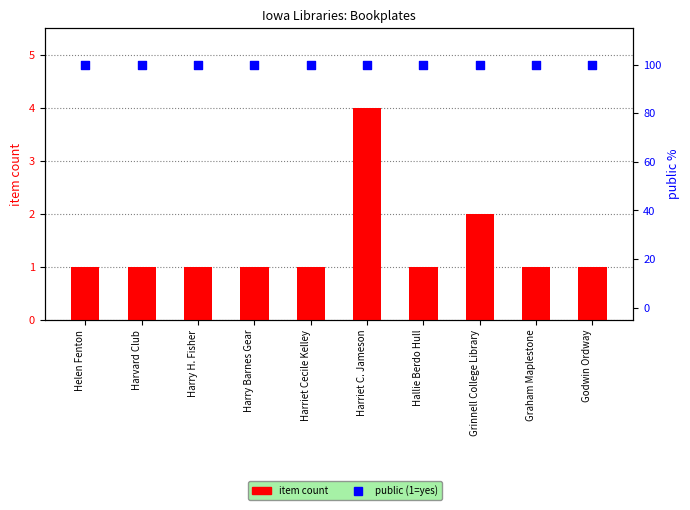

At which category is the sum across all series the highest?

Harriet C. Jameson